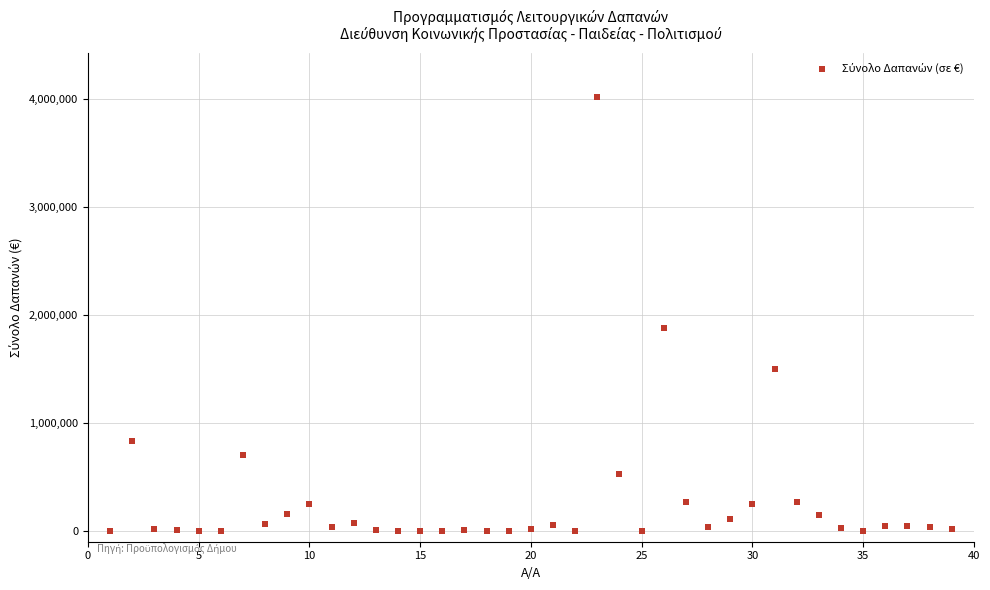

What Y value in the scatter plot is closest to 2009410?

1873606.9